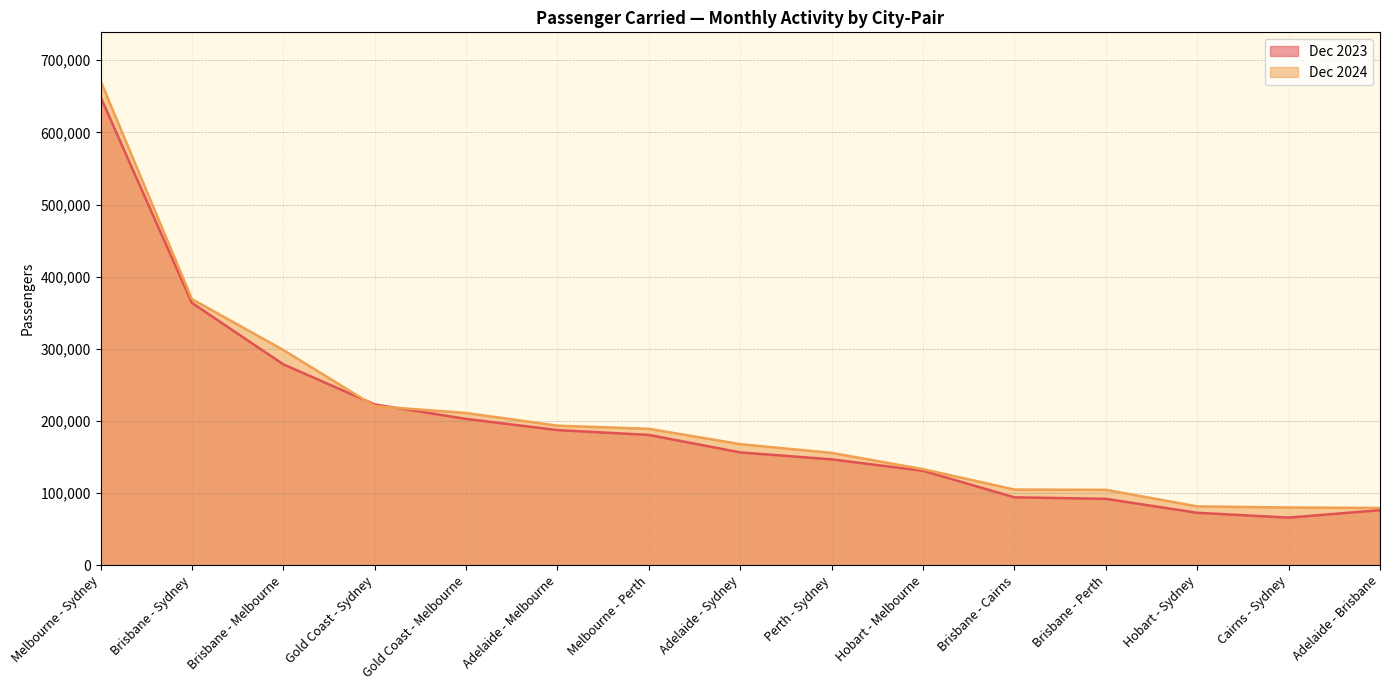

What is the minimum value for Dec 2024?

79281